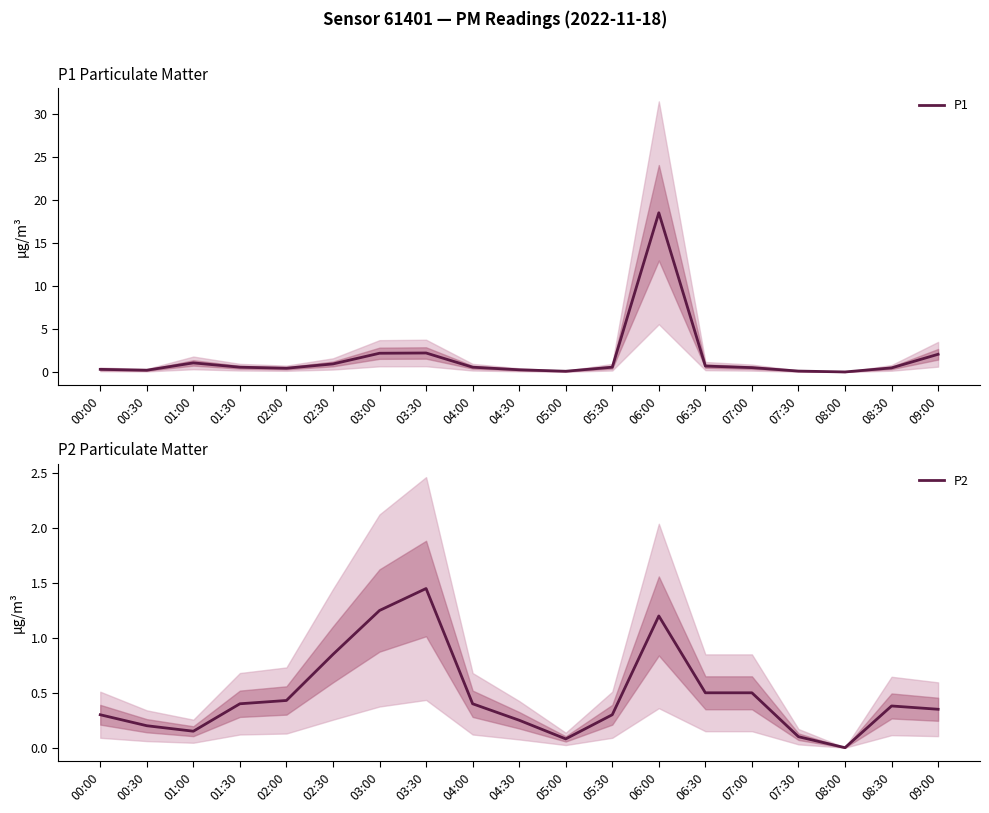

True or false: P1 has a value of 2.2 at 03:30.

True